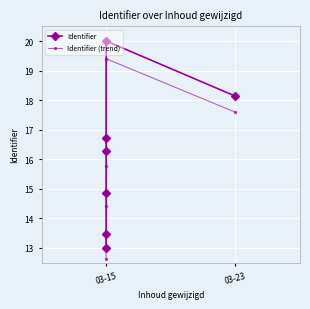

True or false: Identifier and Identifier (trend) intersect in this chart.

False